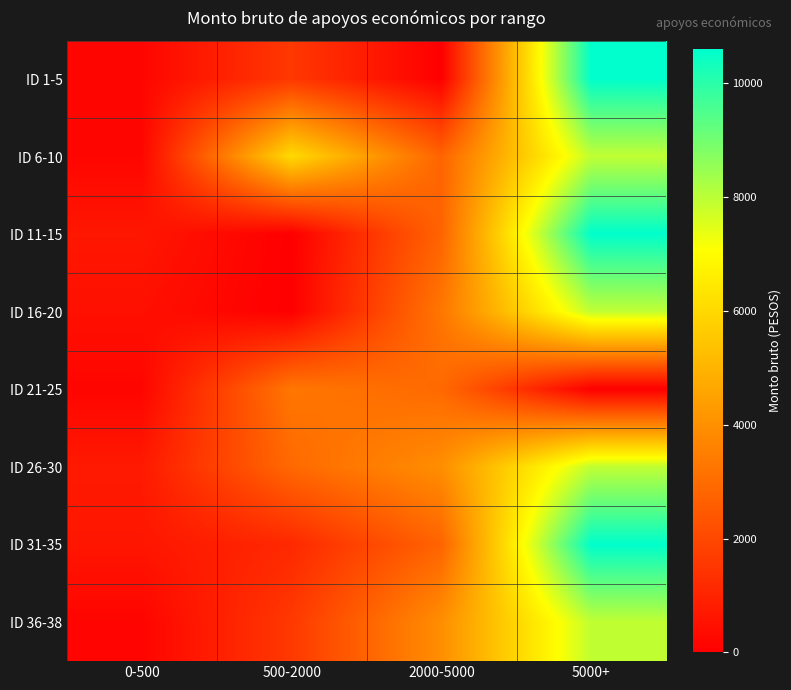

Reading left to right, extract all data points from this chart.

ID 1-5: 0-500=173.8	500-2000=1559.9	2000-5000=0.0	5000+=10590.2
ID 6-10: 0-500=173.1	500-2000=6048.0	2000-5000=2773.6	5000+=7931.3
ID 11-15: 0-500=648.4	500-2000=0.0	2000-5000=2773.6	5000+=10590.2
ID 16-20: 0-500=457.6	500-2000=0.0	2000-5000=3291.2	5000+=7931.3
ID 21-25: 0-500=159.2	500-2000=3291.2	2000-5000=2920.3	5000+=0.0
ID 26-30: 0-500=722.5	500-2000=2920.3	2000-5000=3951.8	5000+=7931.3
ID 31-35: 0-500=625.9	500-2000=1128.8	2000-5000=2773.6	5000+=10590.2
ID 36-38: 0-500=139.2	500-2000=1582.3	2000-5000=3951.8	5000+=7931.3